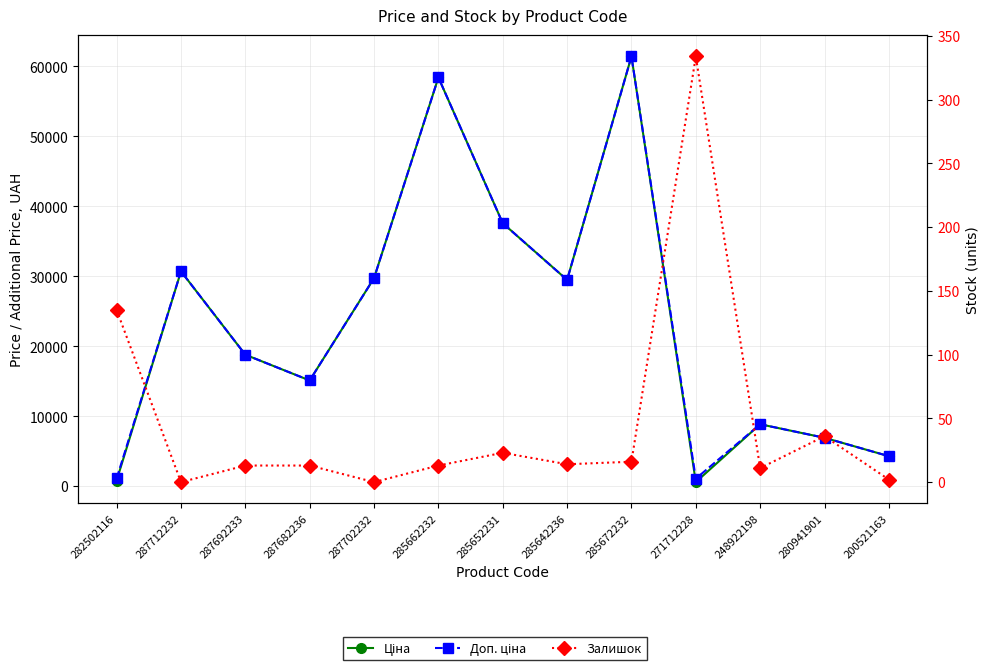

What position from the right is 287712232?

12